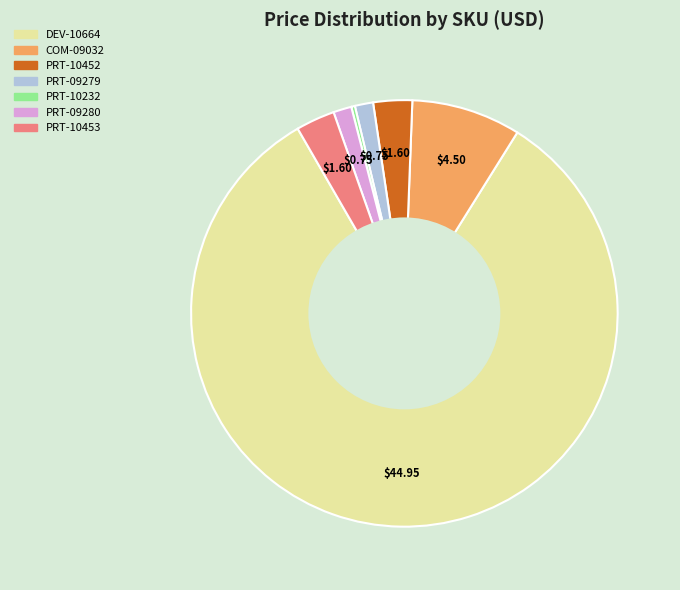

Which slice represents more than half of the pie?

DEV-10664